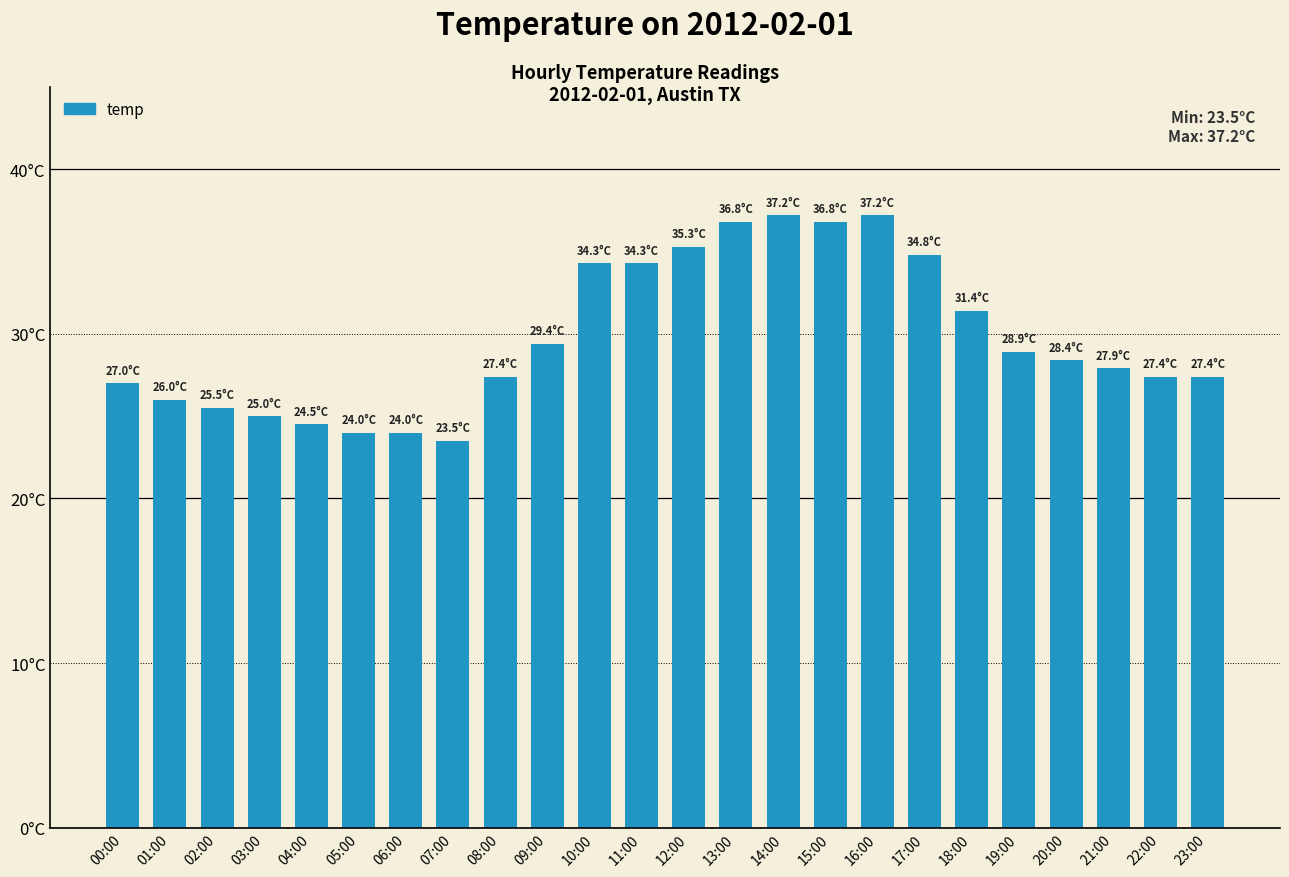

What is the sum of the values at 04:00 and 21:00?

52.4